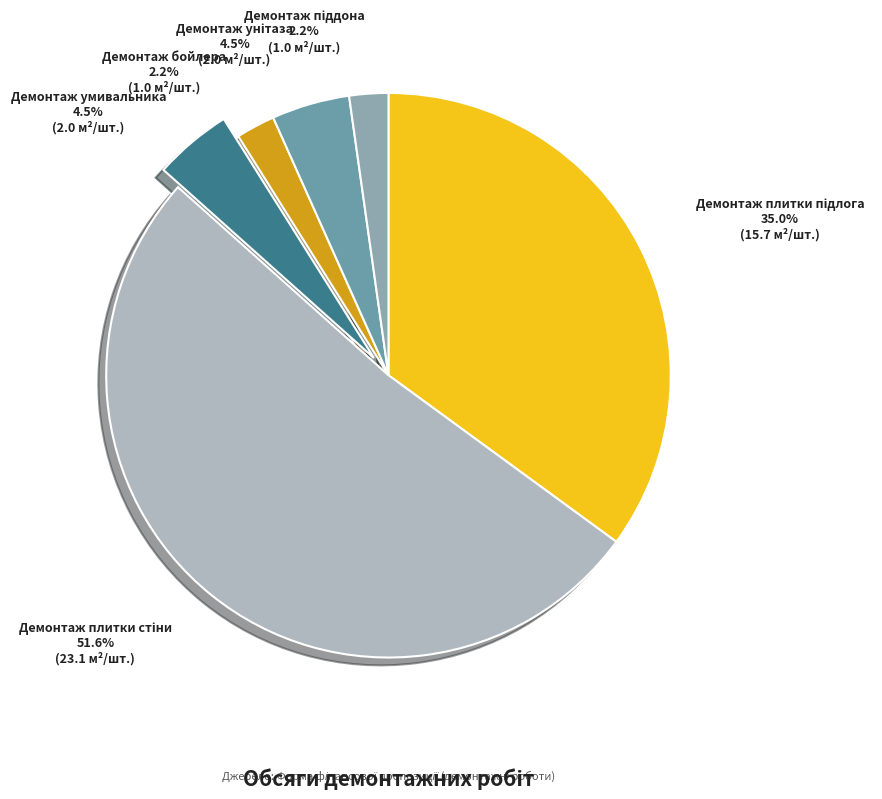

Does any single category account for the majority?

Yes